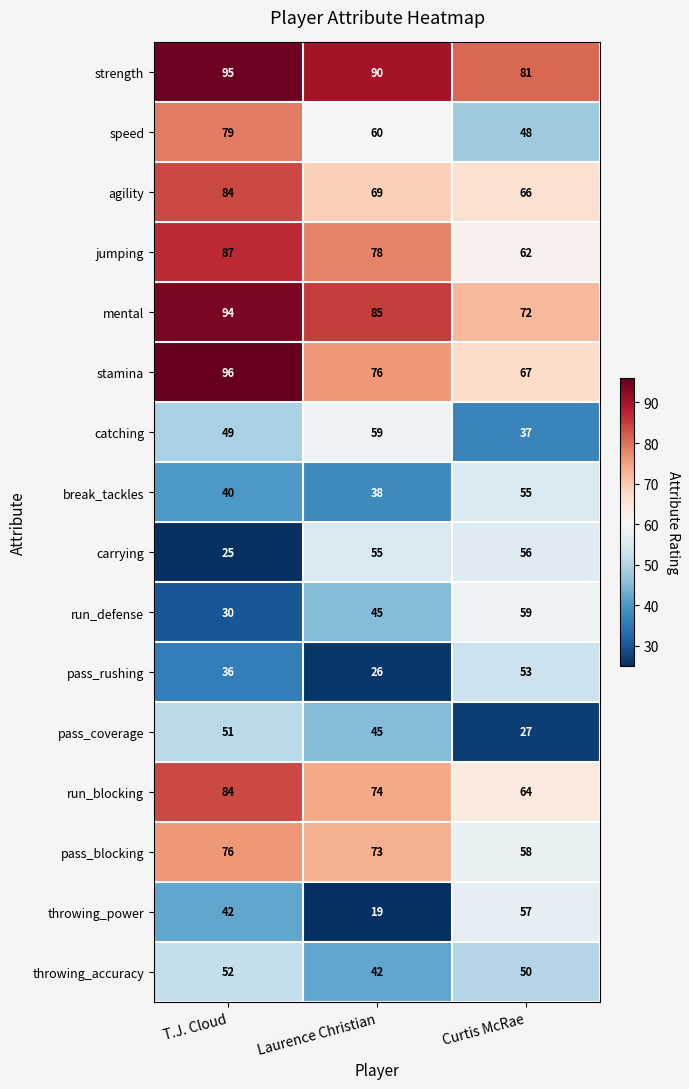

Between T.J. Cloud and Laurence Christian, which series saw the biggest shift?

carrying